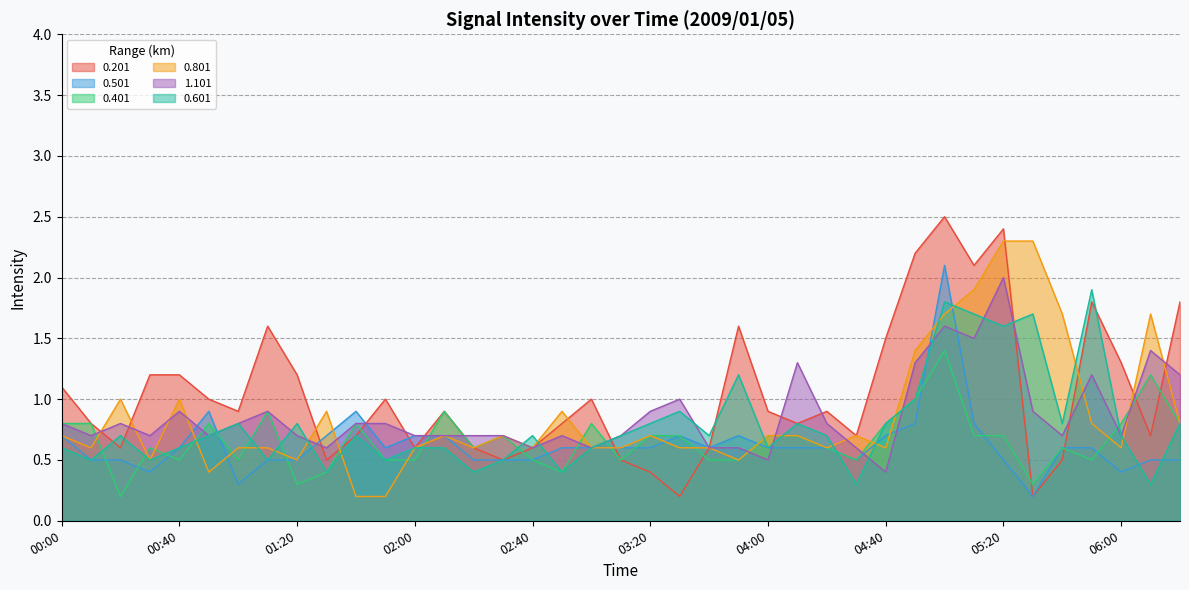

Is it true that 0.801 equals 1.0 at 00:20?

True